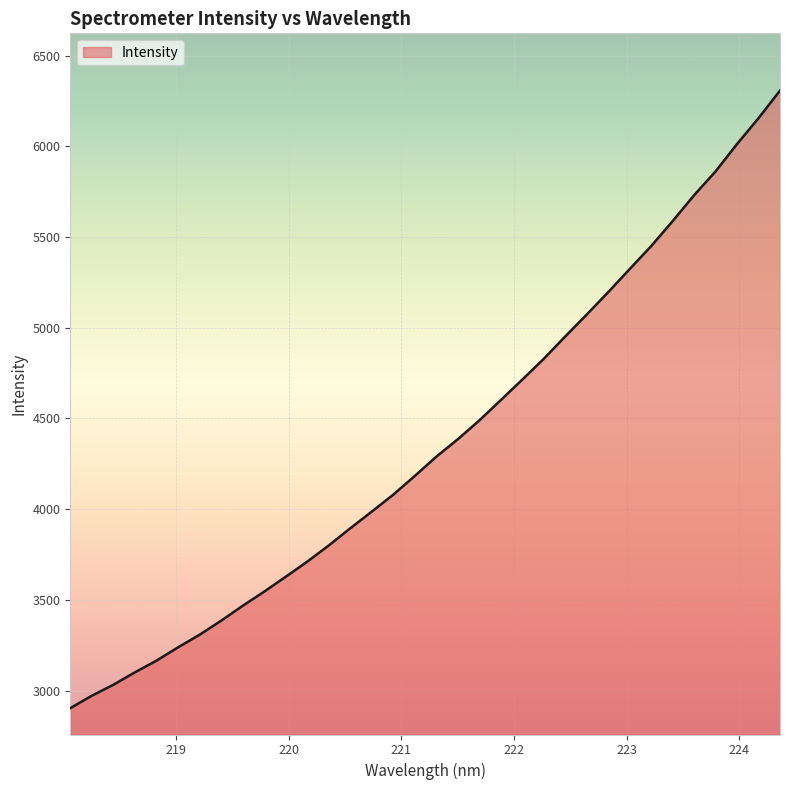

What is the greatest value displayed?

6306.9